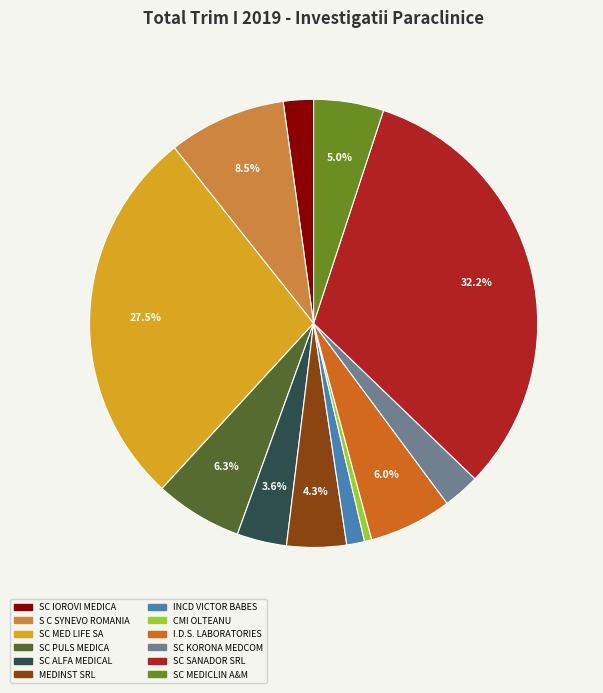

Is there a majority slice in this chart?

No